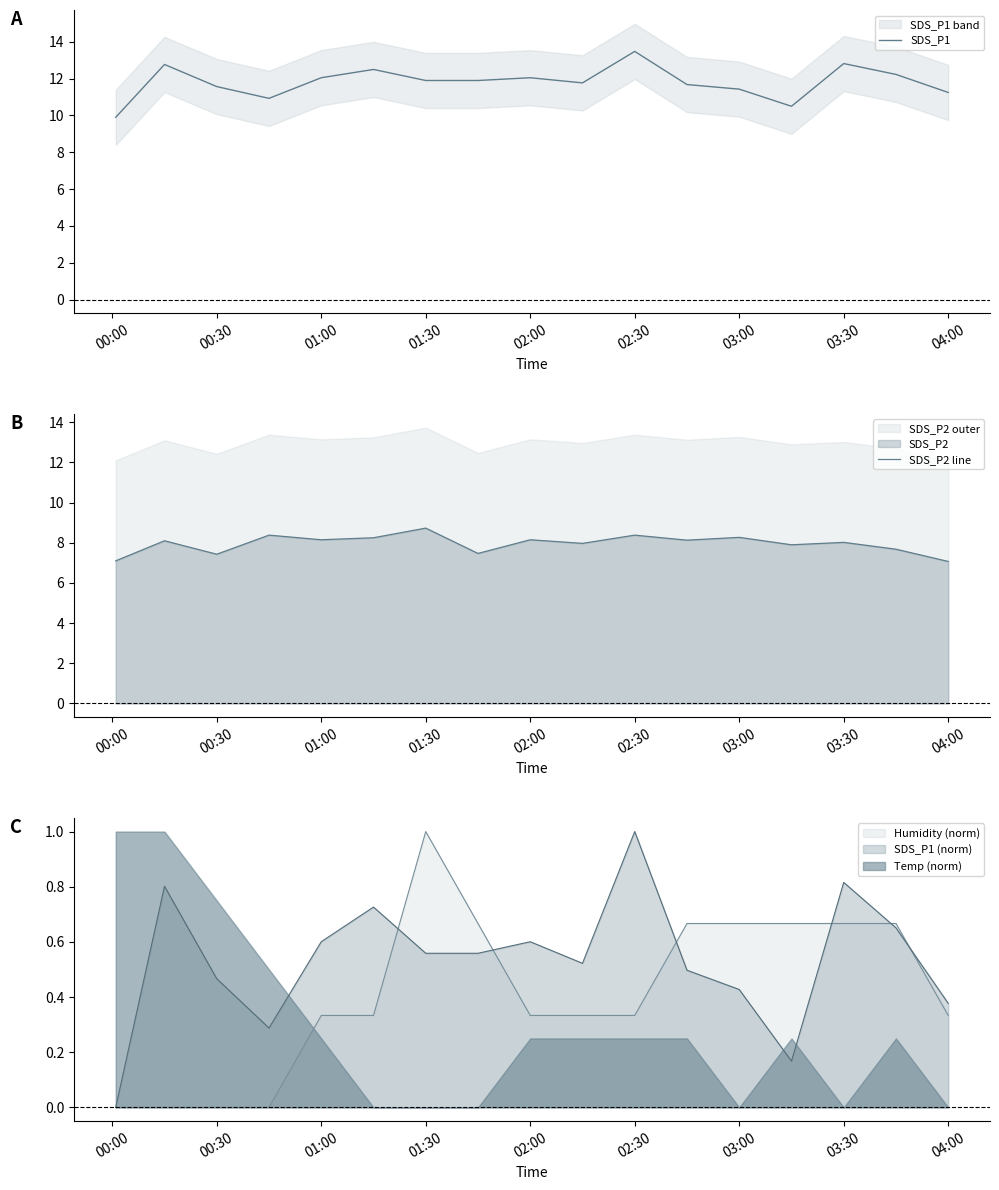

At which label does SDS_P1 reach its peak?

02:30